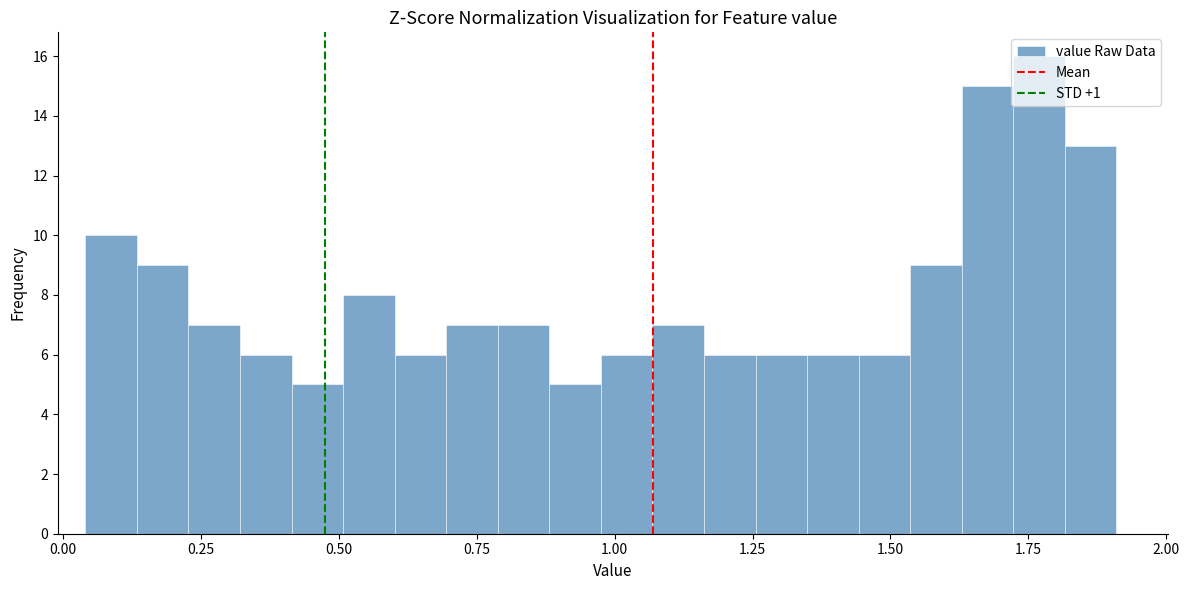

Around what value on the x-axis is the tallest bar? Give the approximate position of its centre, as read against the axis.

1.75